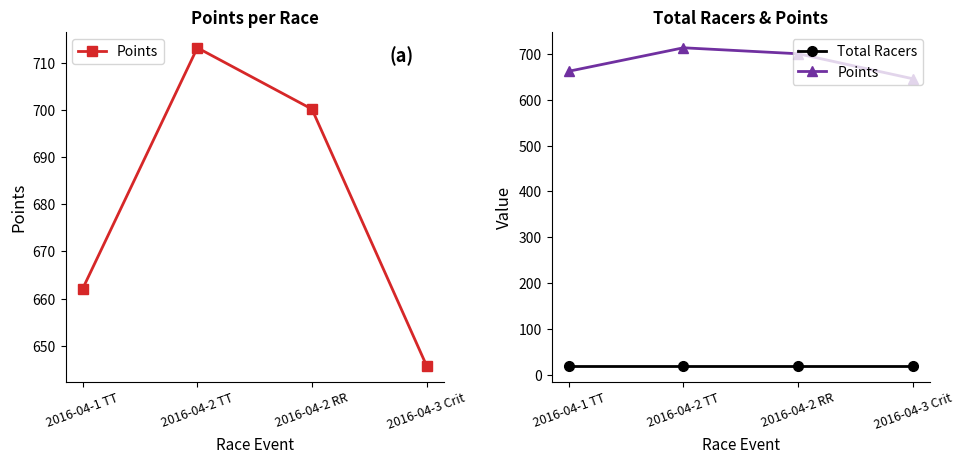

How many data points in Points are above 700?

2